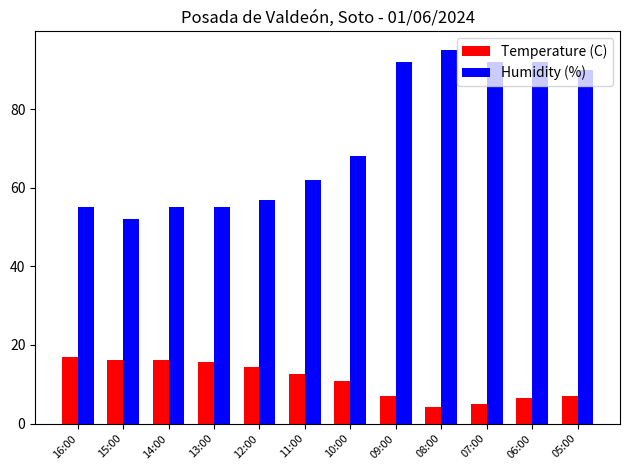

Rank the series at 06:00 from highest to lowest value.

Humidity (%), Temperature (C)